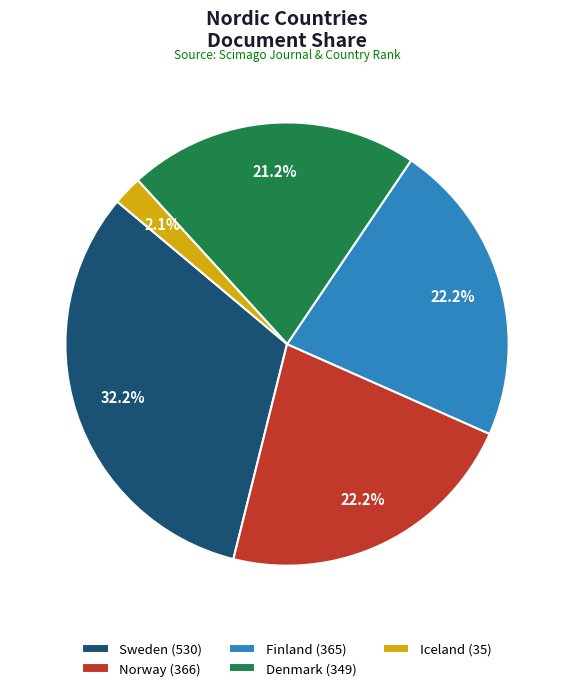

What portion of the pie excludes Denmark (349)?

78.8%